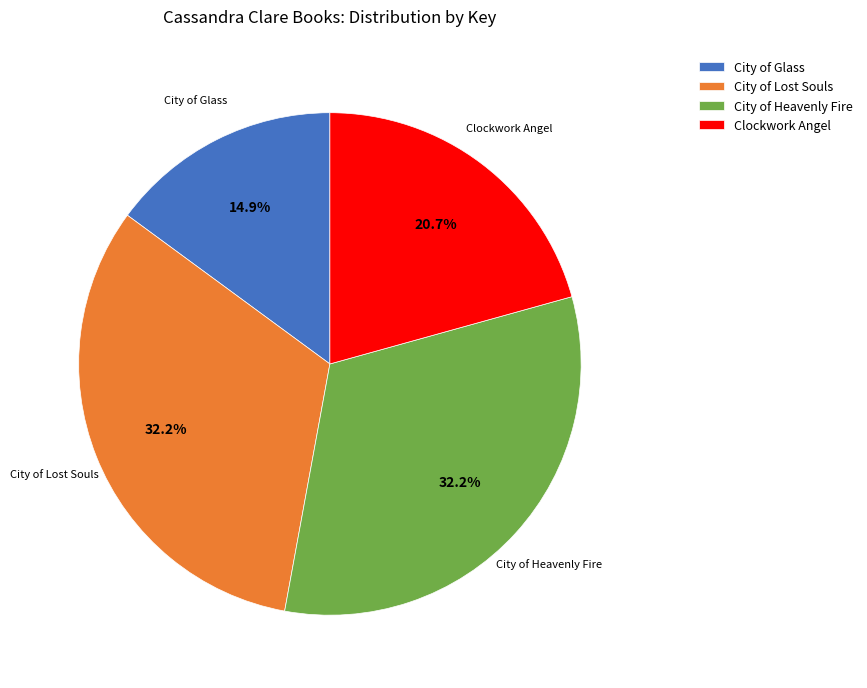

How many segments does this pie chart have?

4